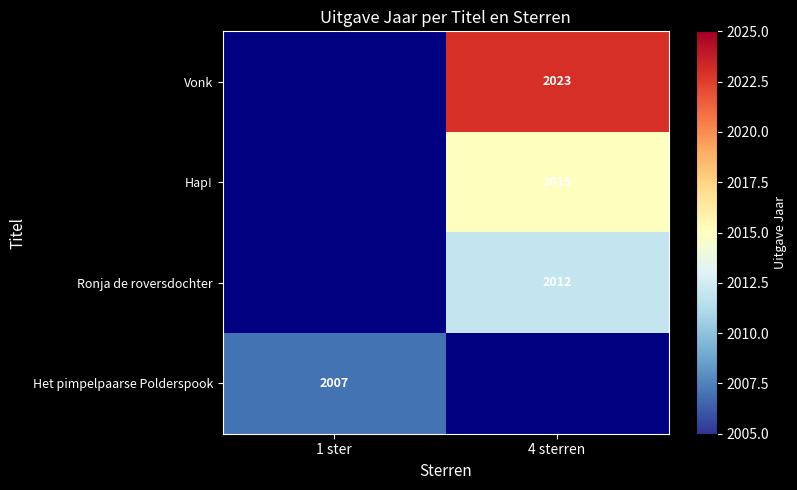

At which category does the chart reach its minimum across all series?

1 ster